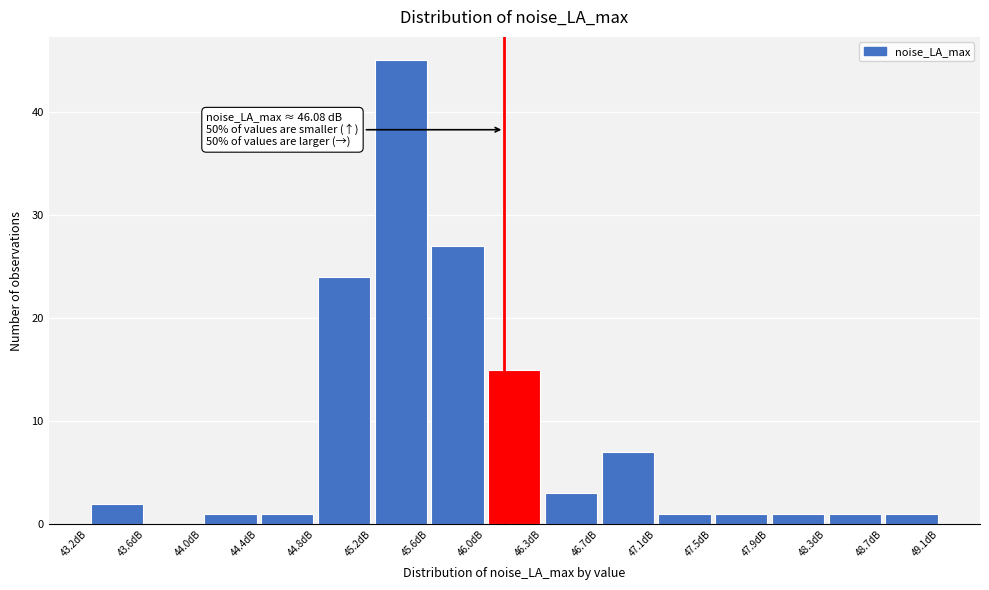

Over which range of the x-axis is the bar tallest?

45.15 to 45.55